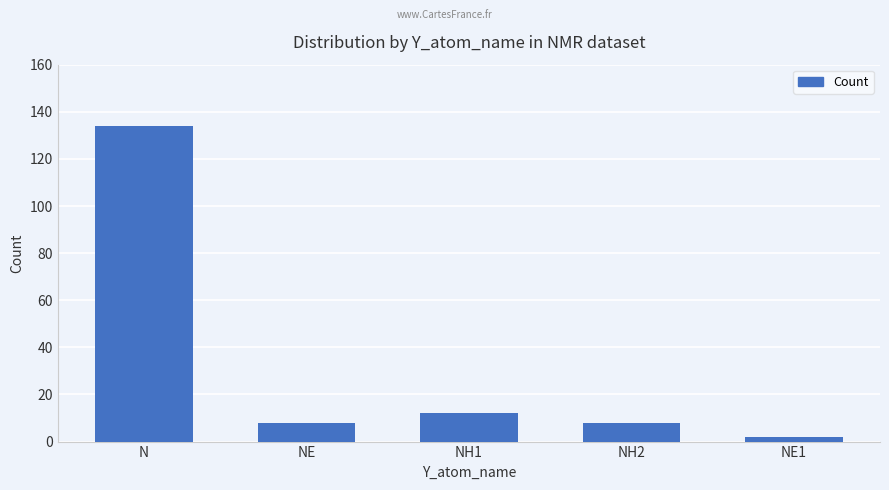

What is the difference between the values at NH1 and NE?

4